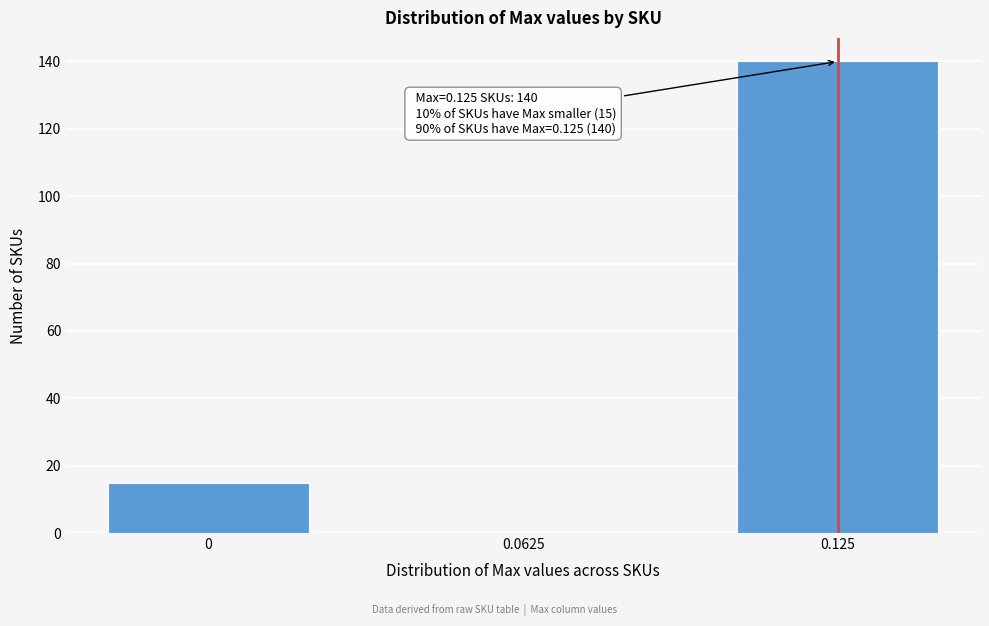

Reading left to right, what are all the values shown in this chart?

0=15	0.0625=0	0.125=140